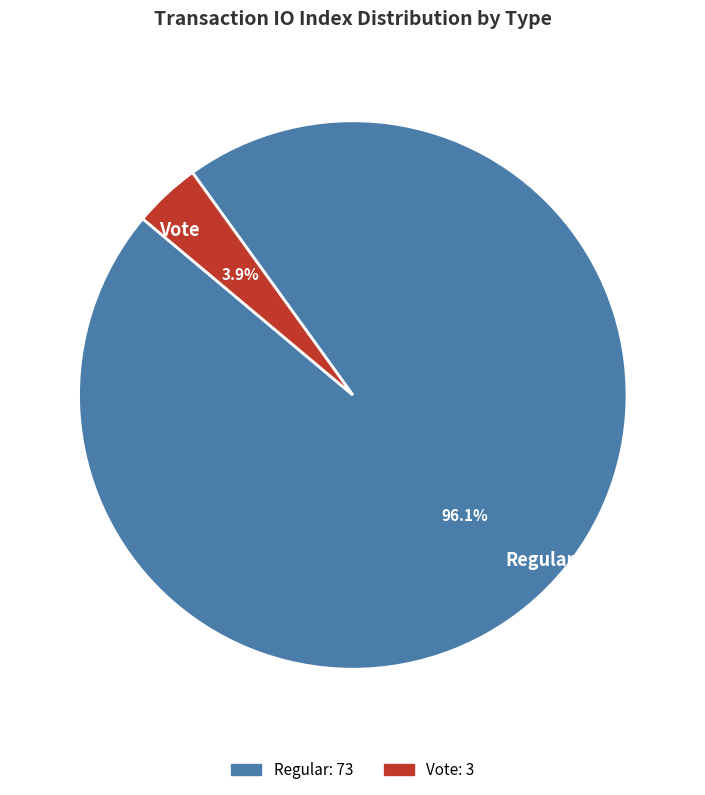

True or false: Vote accounts for 4% of the total.

True